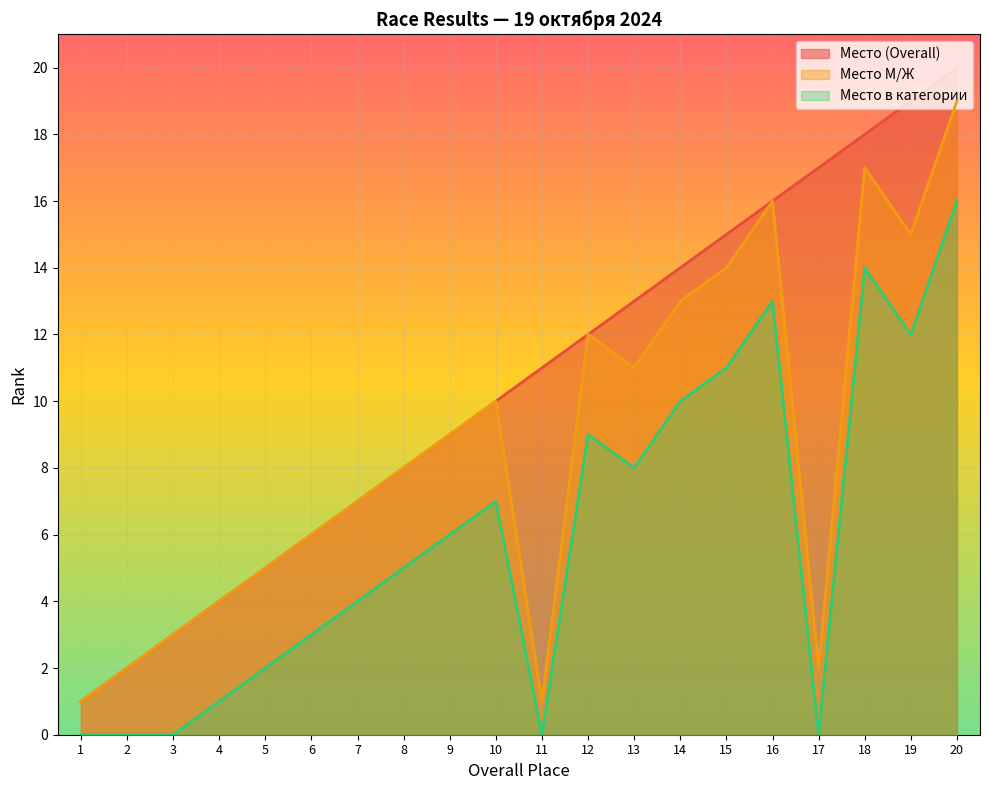

At which label does Место в категории first exceed 6?

10